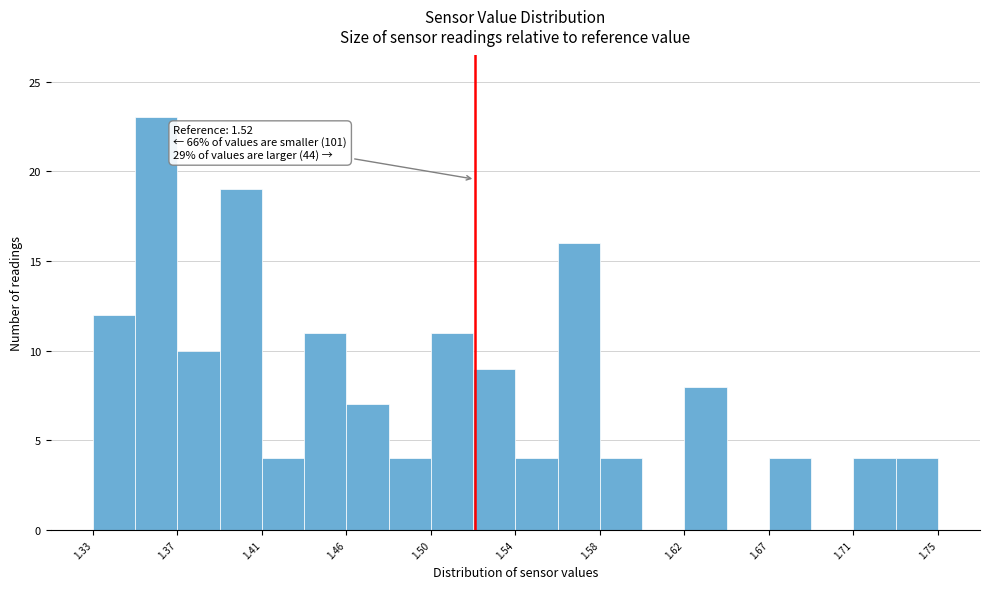

Over which range of the x-axis is the bar tallest?

1.351 to 1.372